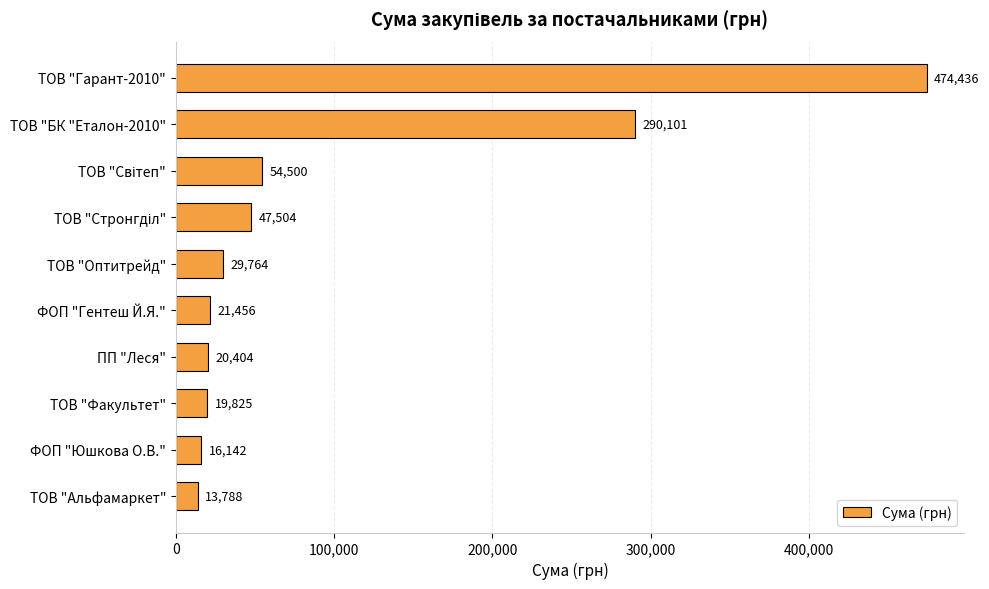

What is the greatest value displayed?

474435.6